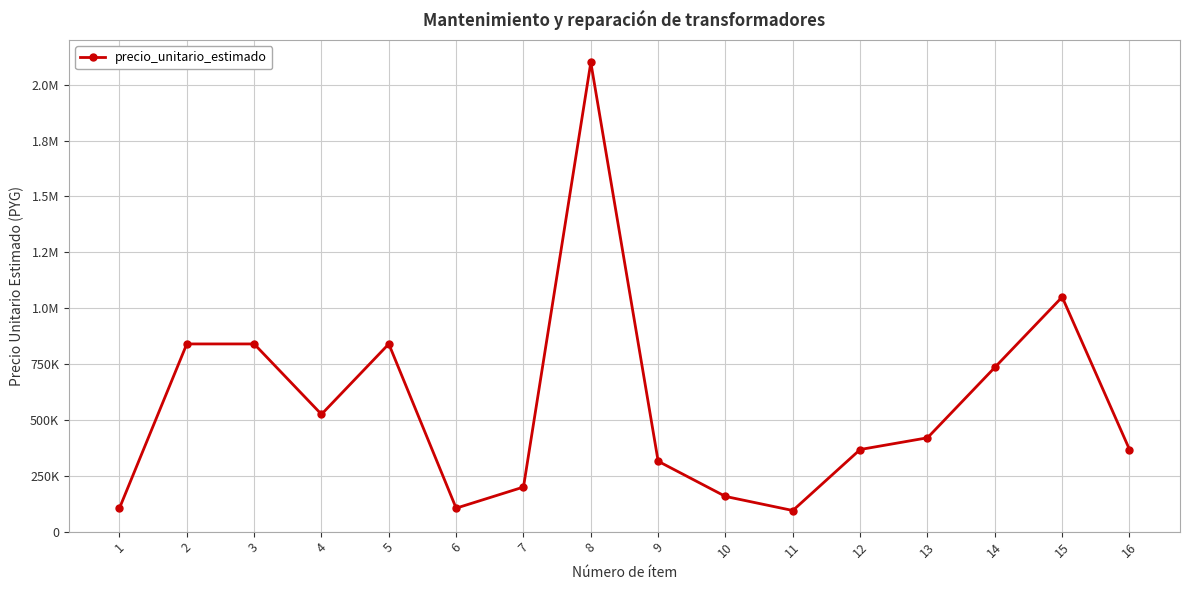

Is it true that the value at 8 is 3776941?

False